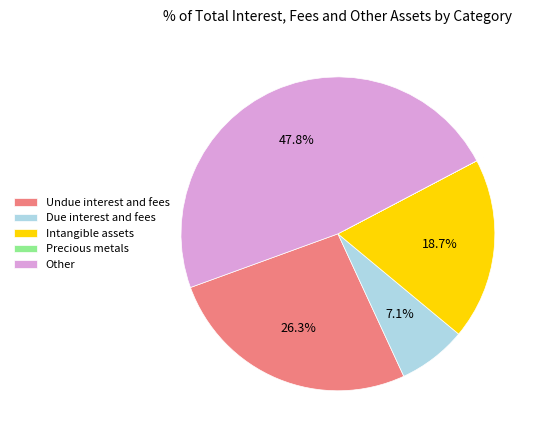

Which has a higher value, Intangible assets or Undue interest and fees?

Undue interest and fees